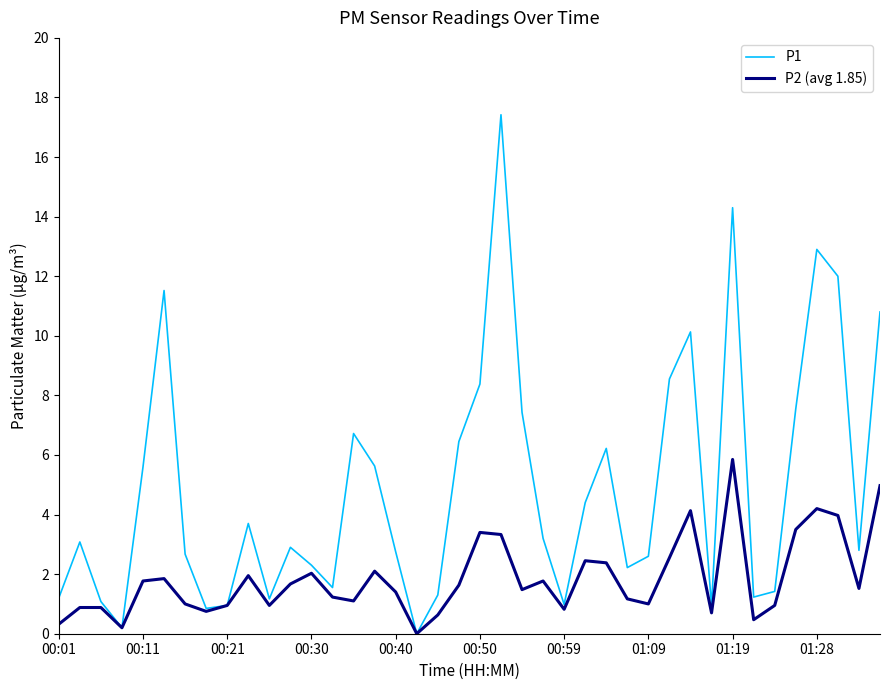

List the series in order of their overall mean, highest first.

P1, P2 (avg 1.85)